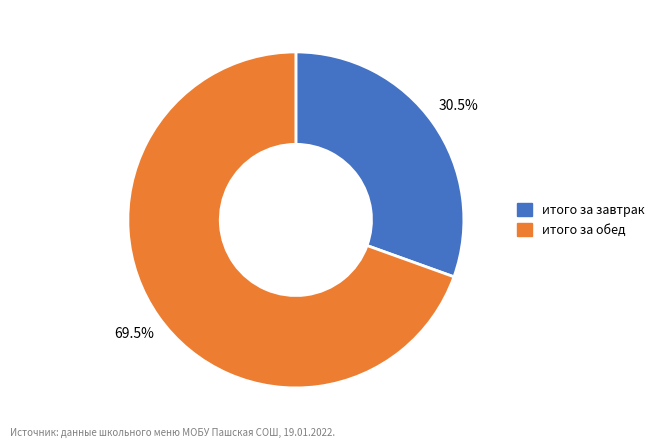

Which slice represents more than half of the pie?

итого за обед